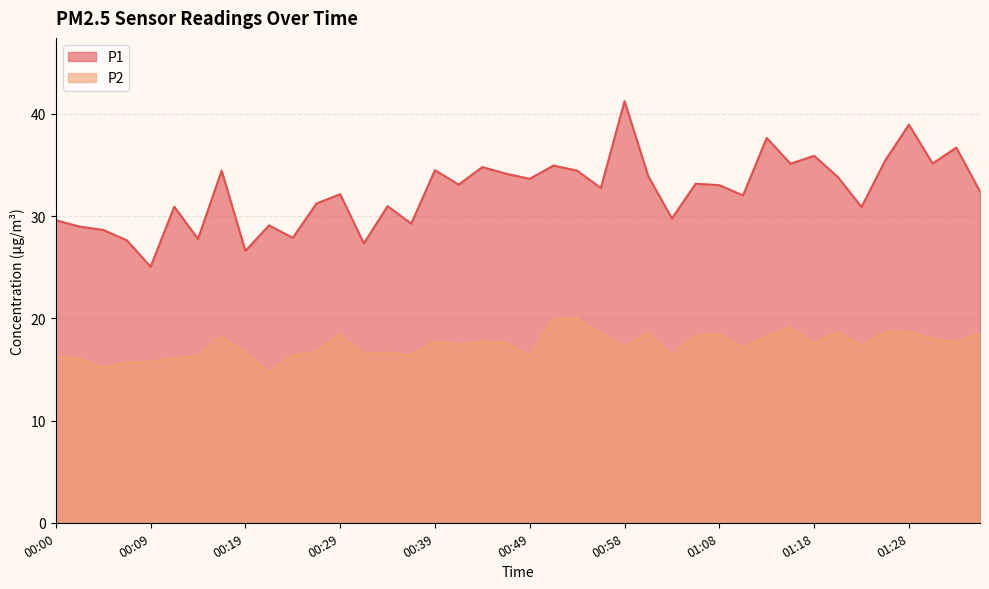

What is the minimum value shown in the chart?

14.7